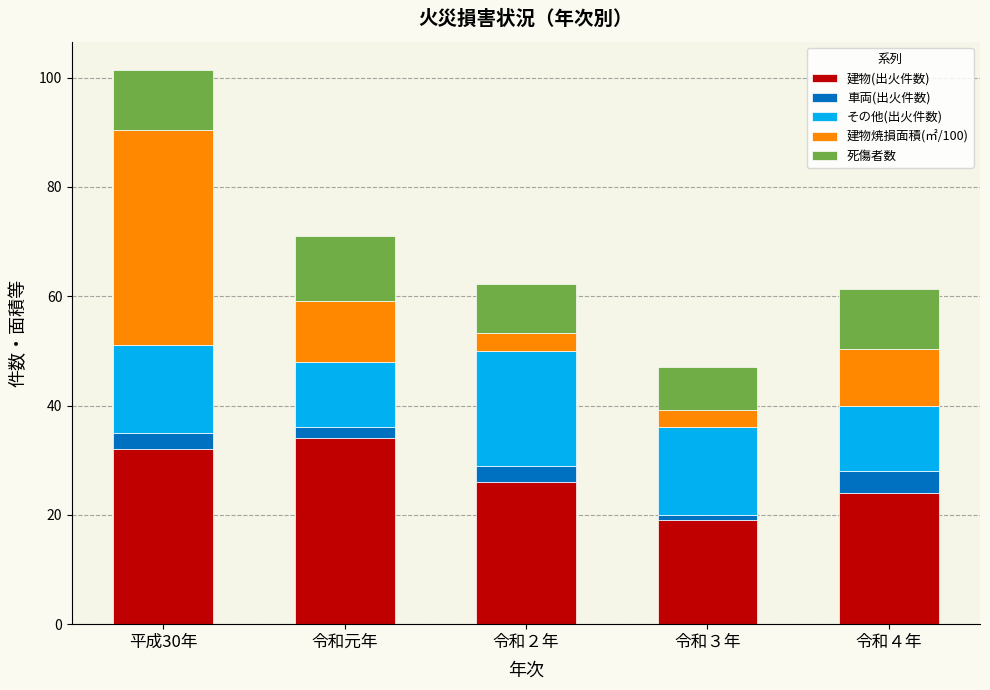

What is the value of the 建物(出火件数) bar at the 4th from the left?

19.0